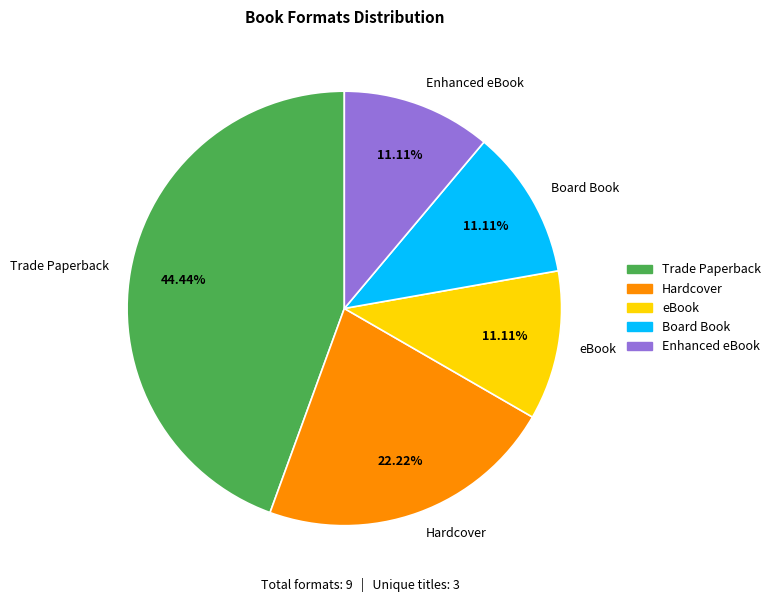

Which slice is the largest?

Trade Paperback